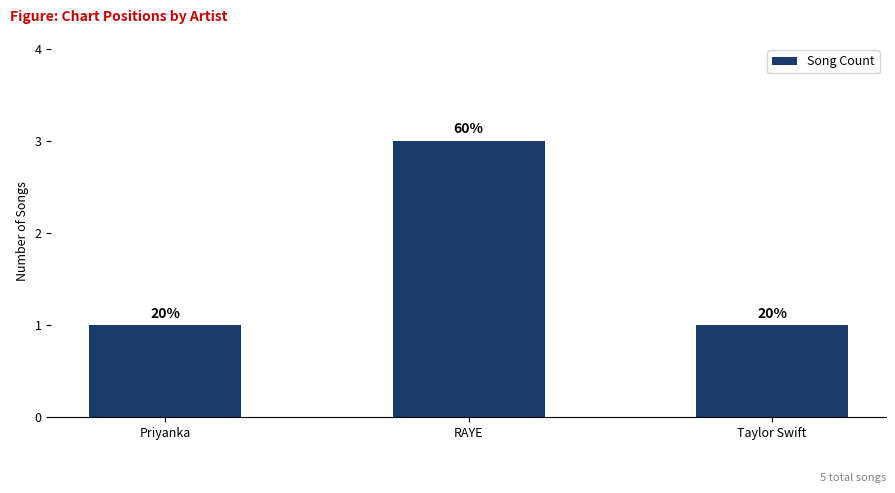

Which has a higher value, RAYE or Priyanka?

RAYE